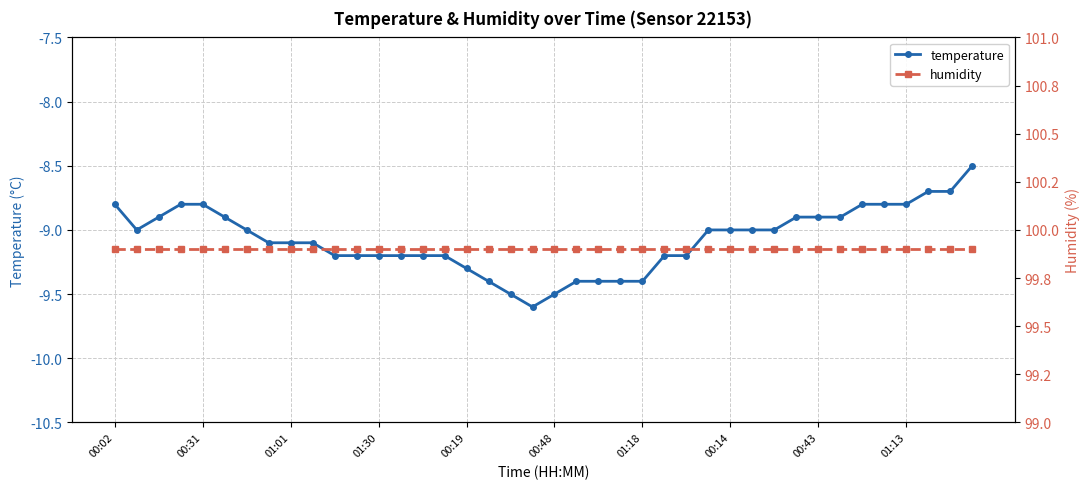

True or false: humidity has more than 2 interior local peaks.

False